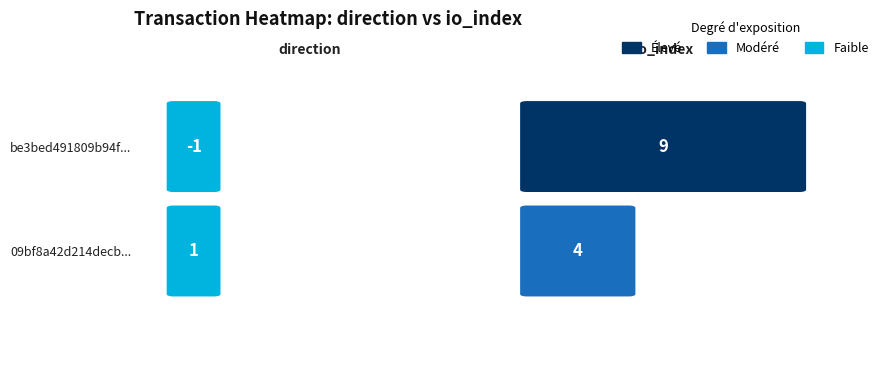

Reading right to left, transcribe all the data shown in this chart.

be3bed491809b94ffe84f12d4aaf0efee6f6459: 9	-1
09bf8a42d214decb7eb8675afe0cbdddc4bdd2a: 4	1